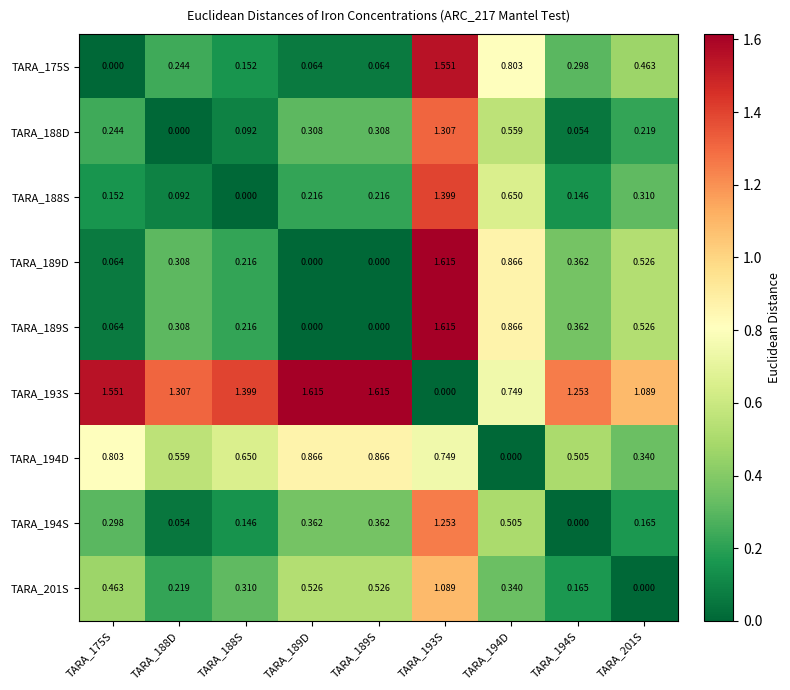

Is the value of TARA_193S at TARA_193S greater than the value of TARA_201S at TARA_175S?

No